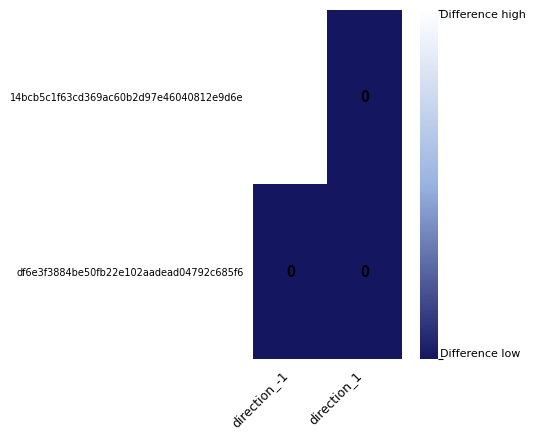

Reading left to right, list all the values displayed in this chart.

14bcb5c1f63cd369ac60b2d97e46040812e9d6e: direction_-1=35	direction_1=0
df6e3f3884be50fb22e102aadead04792c685f6: direction_-1=0	direction_1=0